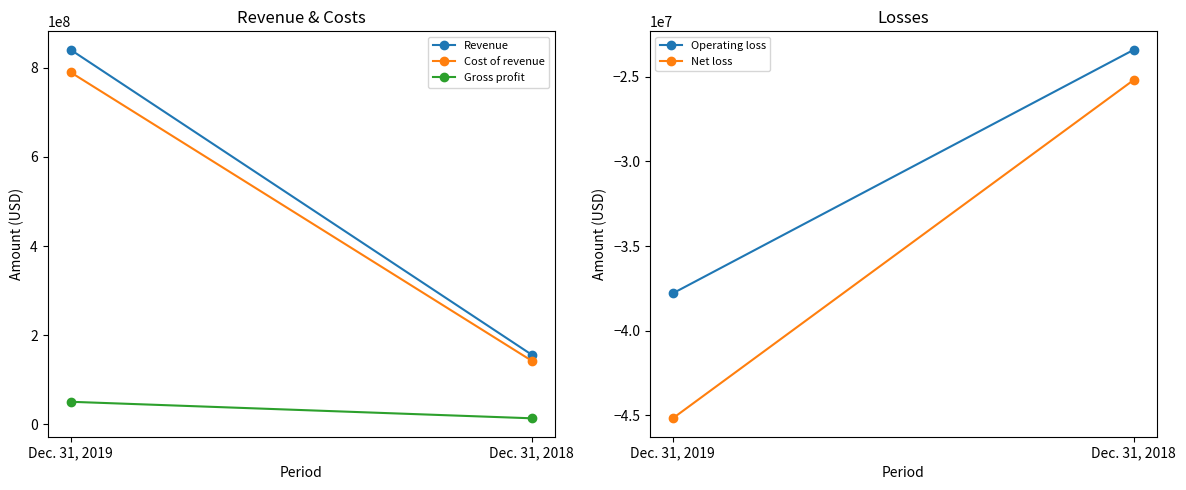

Count the number of data series in this chart.

5